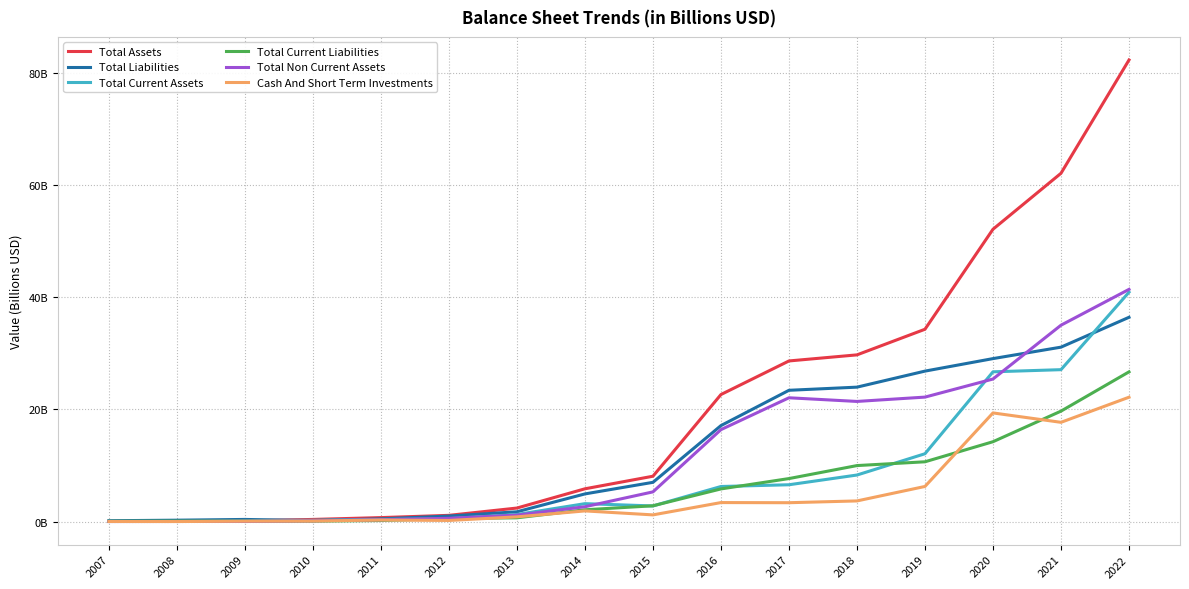

Does the chart display data point markers on the line(s)?

No